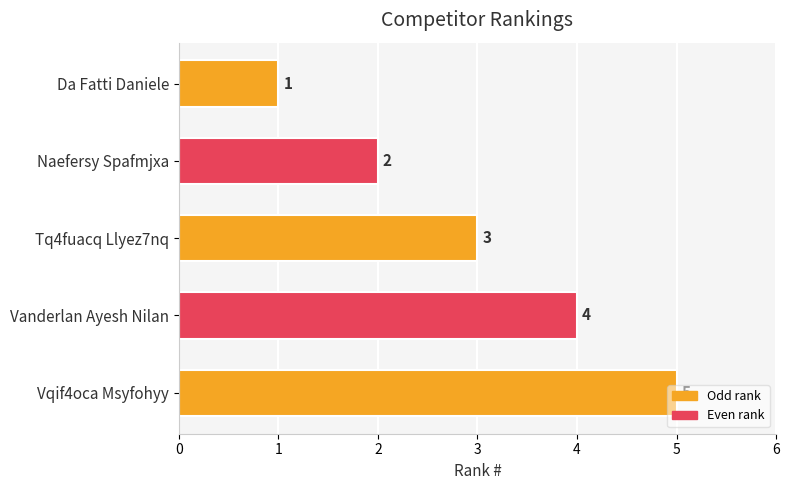

The chart shows a value of 1 at Da Fatti Daniele. True or false?

True